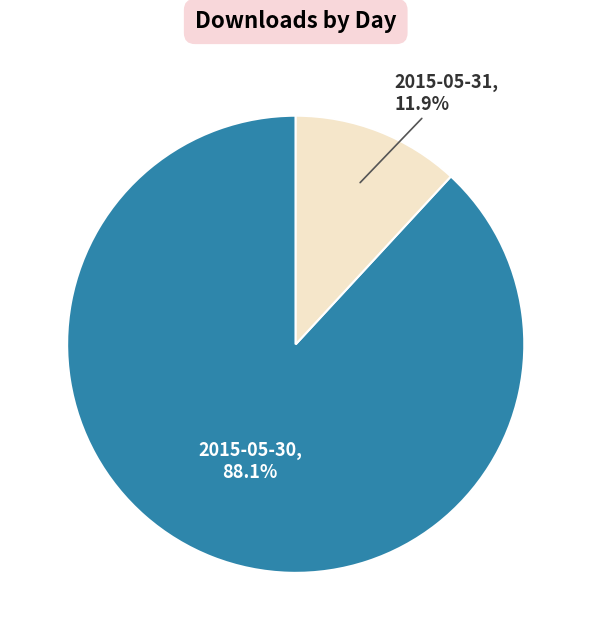

Is there a majority slice in this chart?

Yes